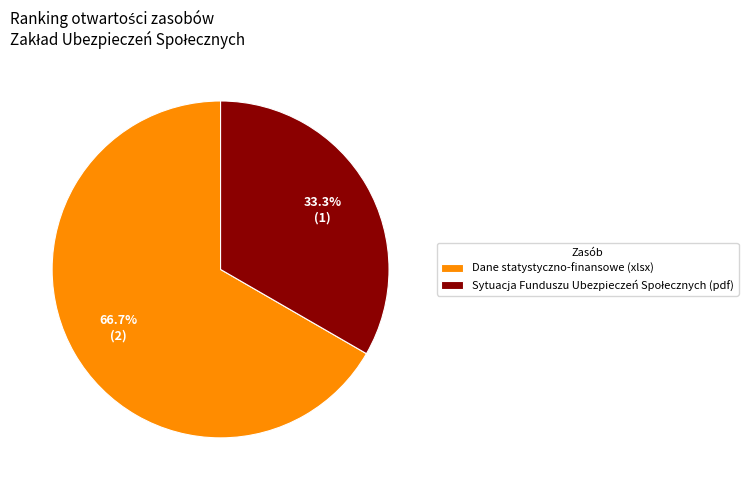

Which category has the biggest portion of the pie?

Dane statystyczno-finansowe (xlsx)